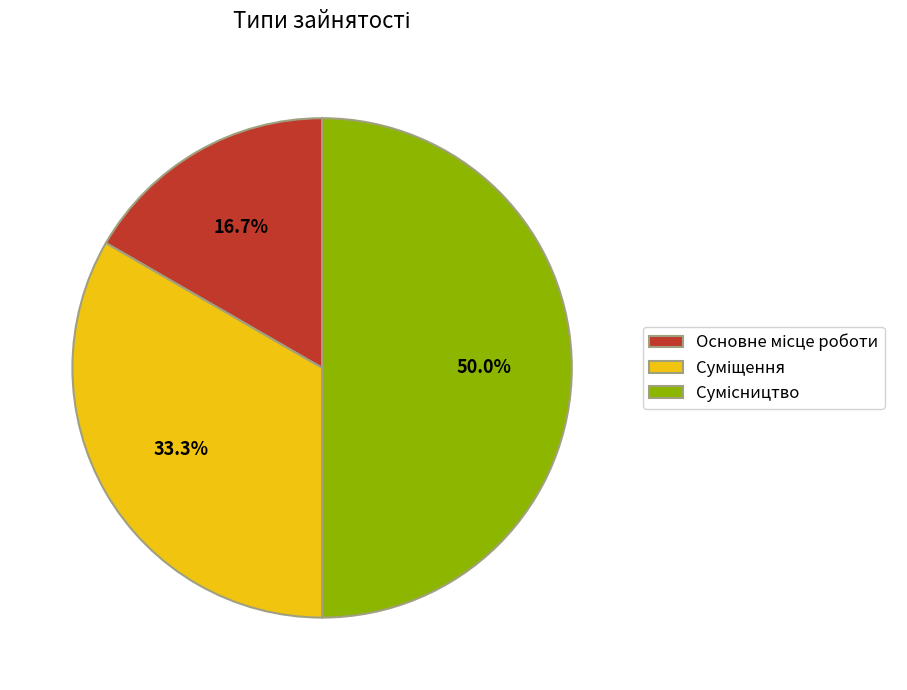

Count the number of slices in the pie.

3